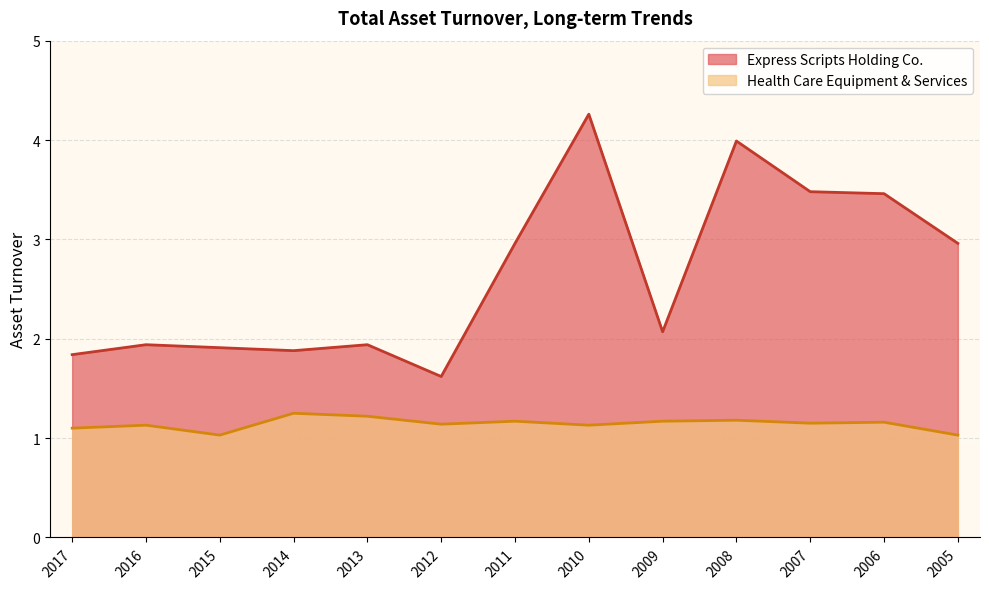

At how many categories does at least one series exceed 2?

7